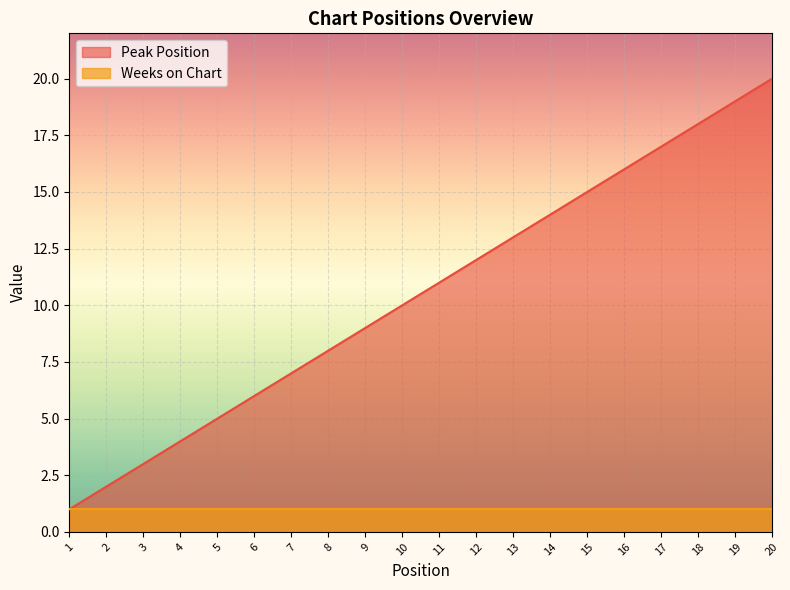

The Peak Position series shows 19 at 19. True or false?

True